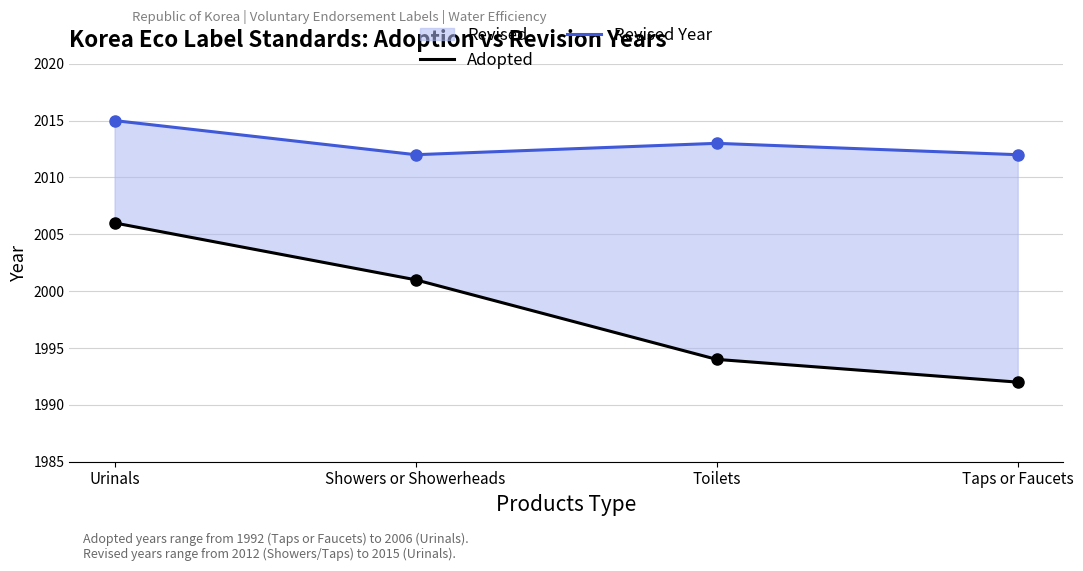

What is the sum of all Adopted values?

7993